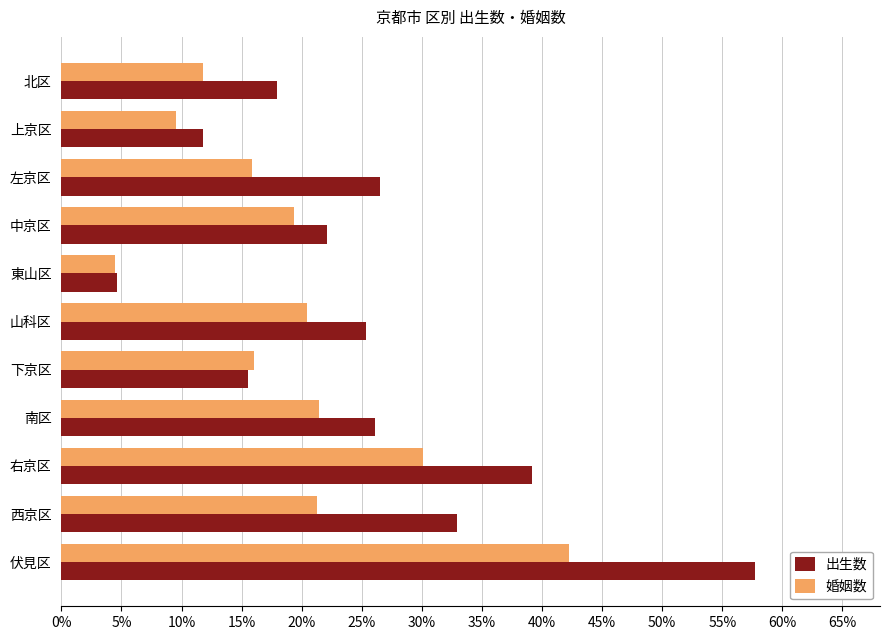

Which series changed the most between 上京区 and 西京区?

出生数